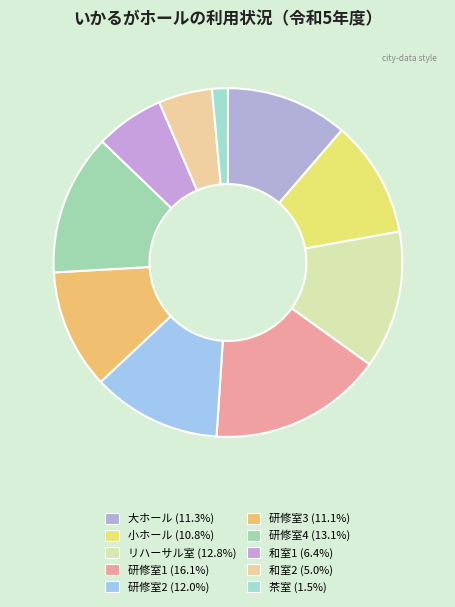

Combined, do 研修室1 and 茶室 account for over 50%?

No